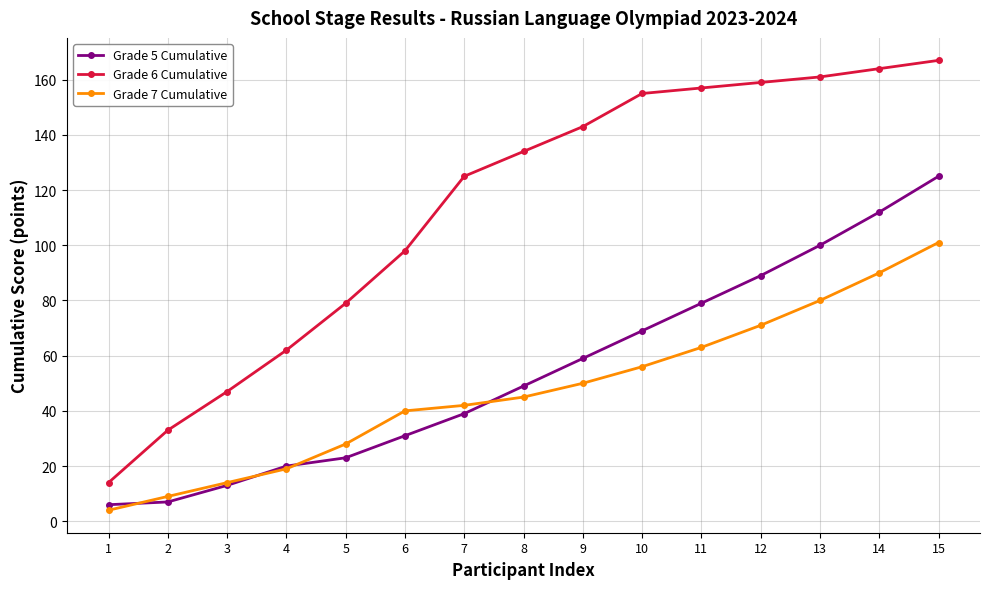

What is the difference between the second highest and minimum values in the Grade 6 Cumulative series?

150